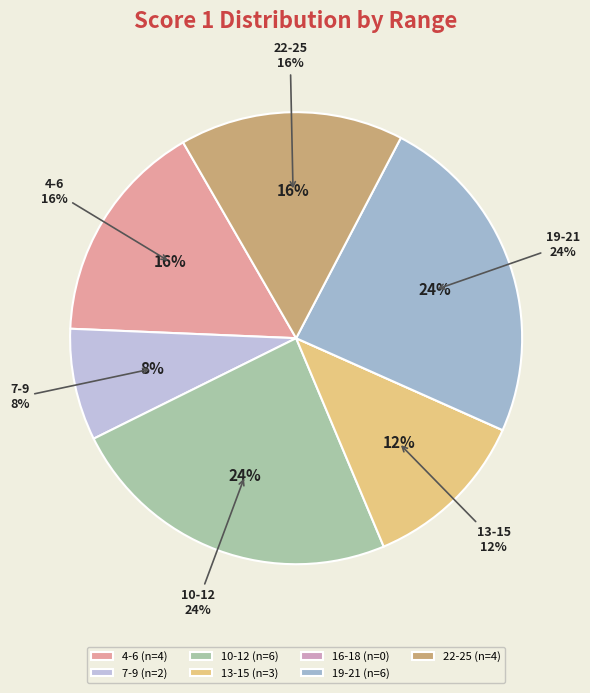

Is 4-6 the majority of the pie?

No